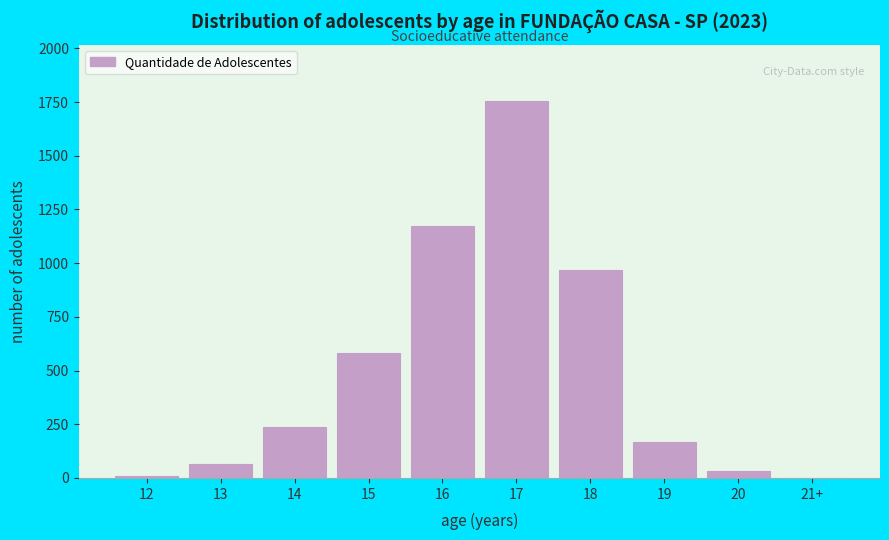

Reading left to right, what are all the values shown in this chart?

12=10	13=63	14=238	15=583	16=1174	17=1753	18=969	19=167	20=33	21+=0